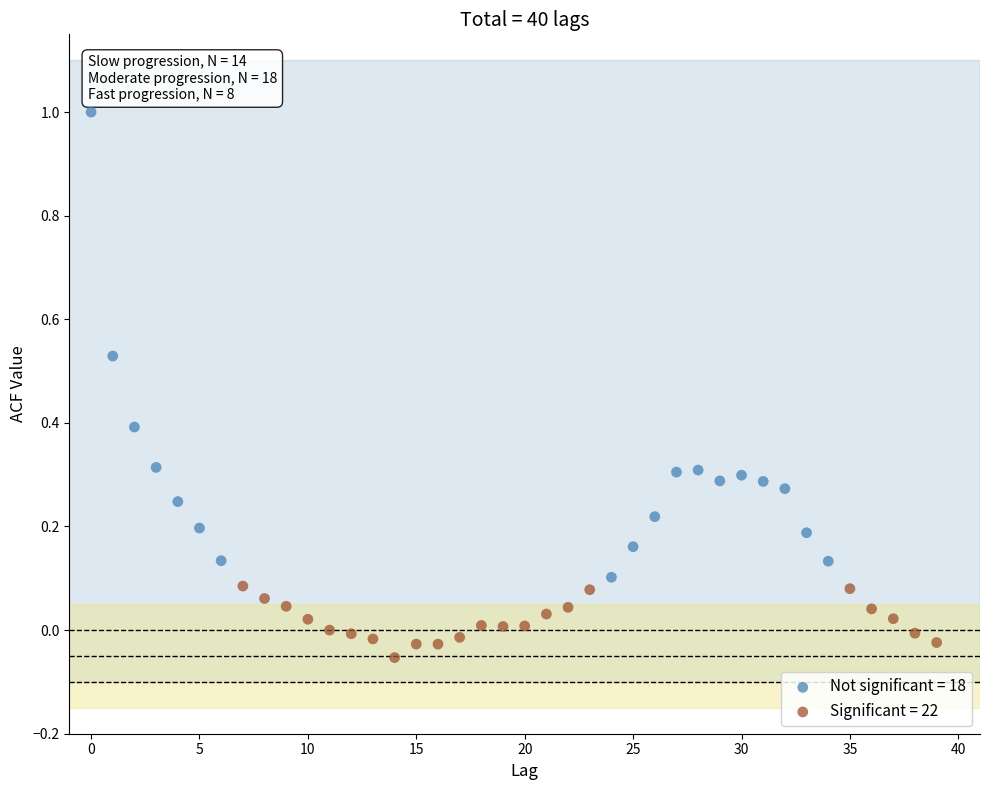

Which series contains the highest Y value?

Not significant = 18